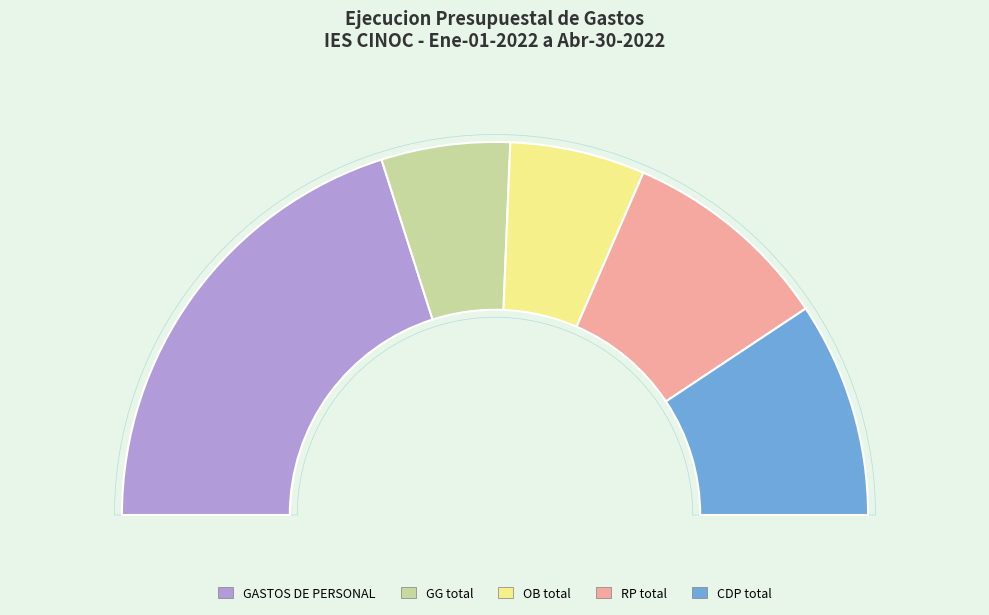

To the nearest percent, what is the difference between the largest and smallest slice percentages?

29%